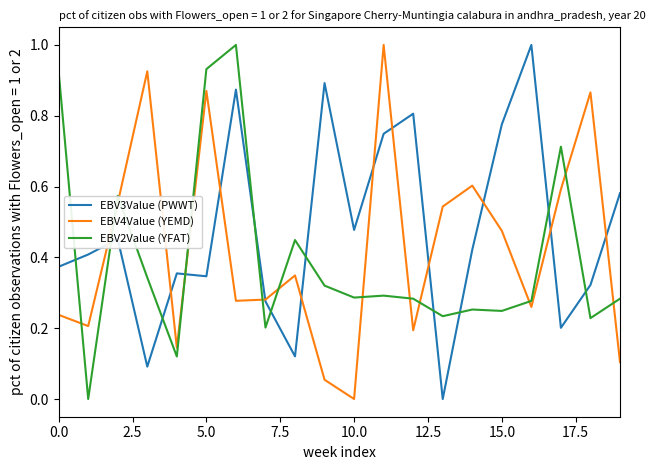

In EBV4Value (YEMD), how many points are higher than both neighbors (excluding endpoints)?

6